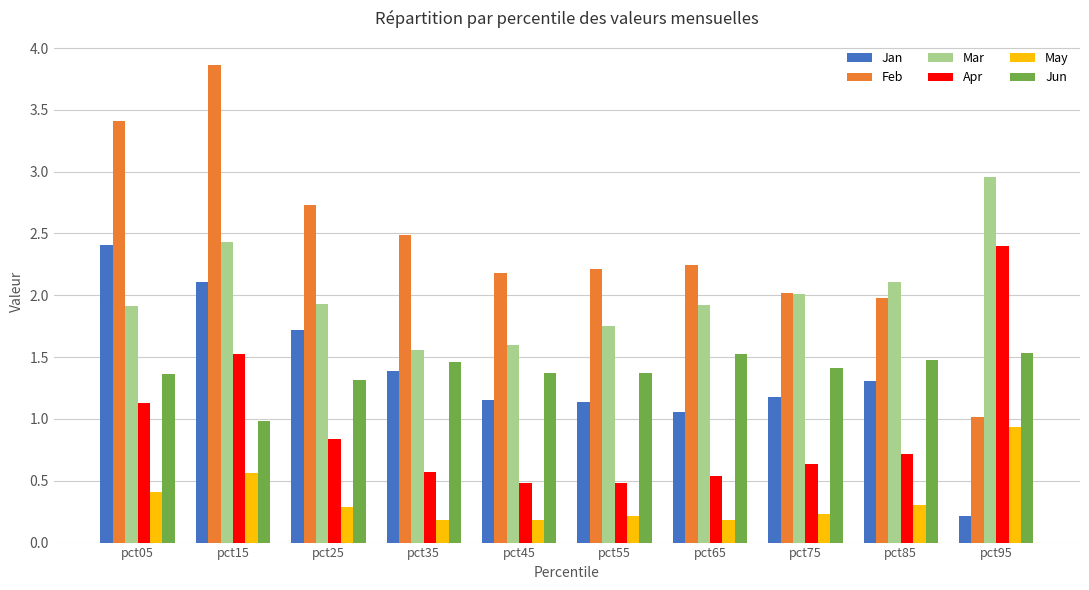

What is the average value of the Apr series?

0.9